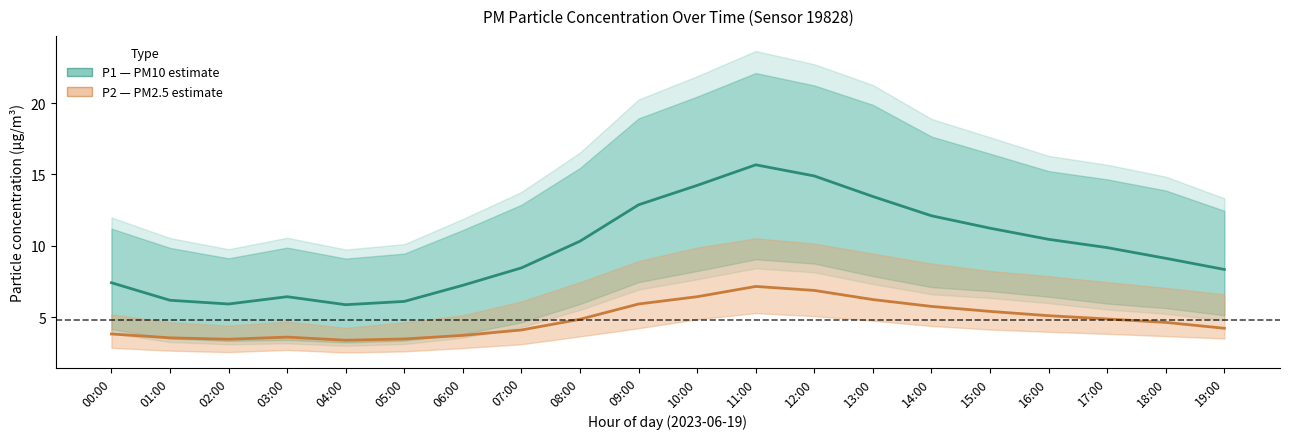

What value does the P2 (PM2.5) series have at 10:00?

6.4